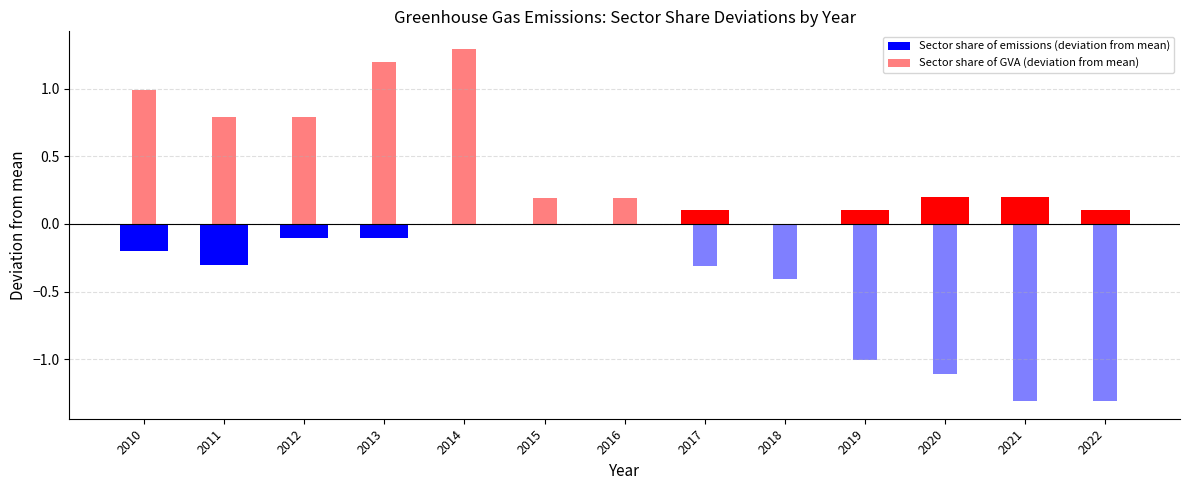

What is the approximate value of Sector share of emissions (deviation from mean) at 2019?

0.1